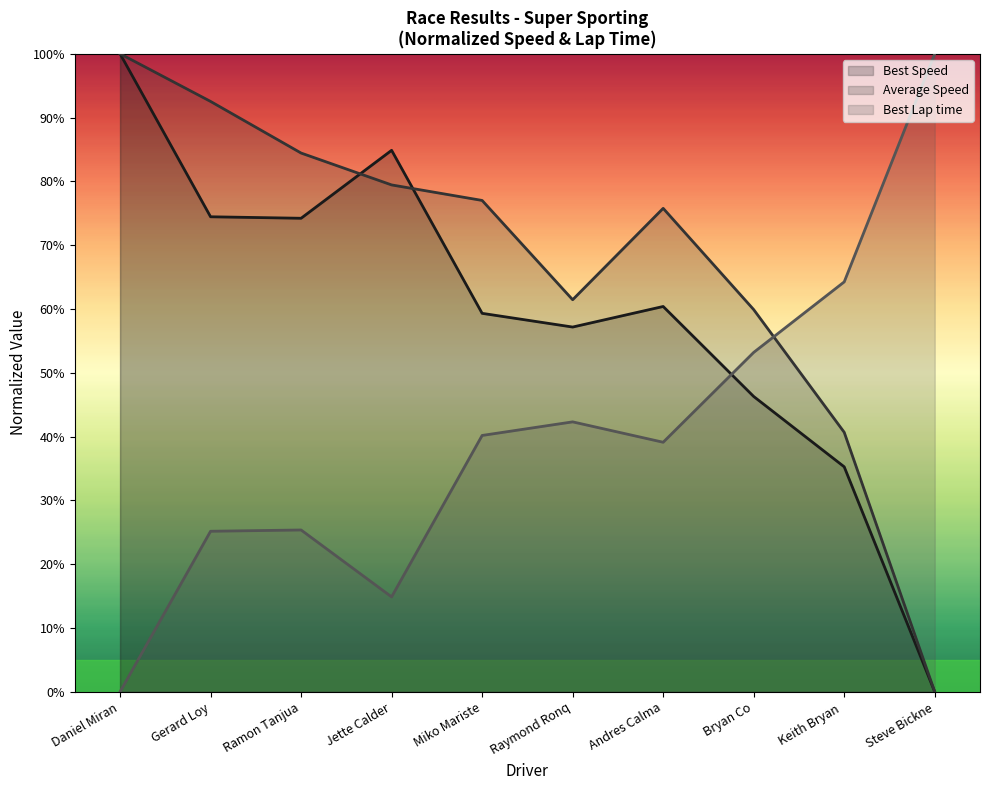

What is the difference between the maximum and second lowest values in the Total Time series?

59.3